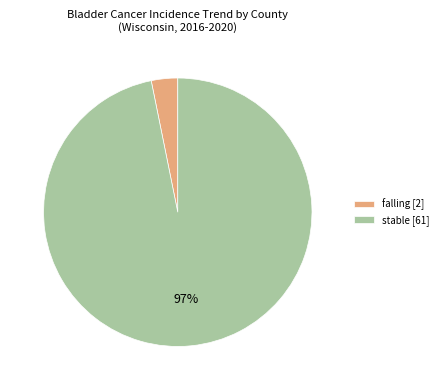

What is the smallest slice in the pie chart?

falling